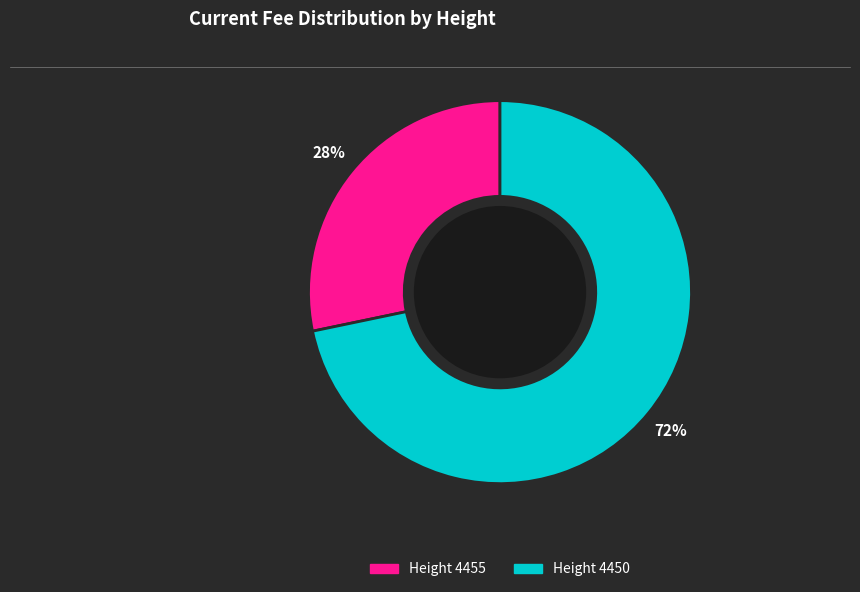

To the nearest percent, what is the average slice percentage?

50%